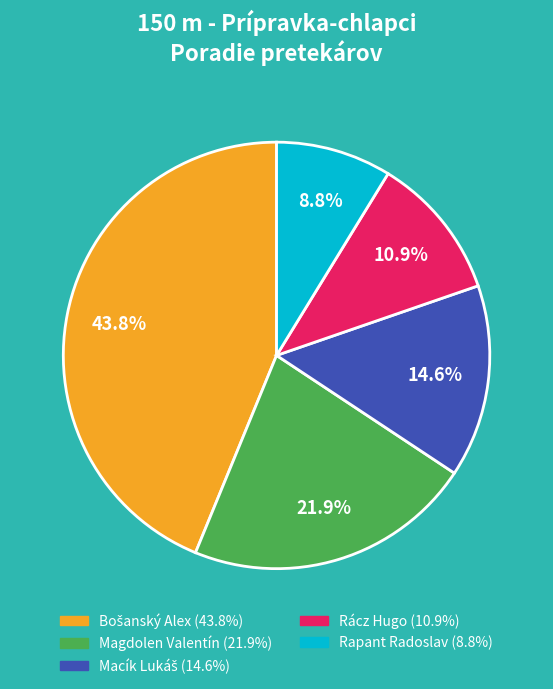

Approximately how many times larger is the value at Rapant Radoslav compared to Magdolen Valentín?

0.4